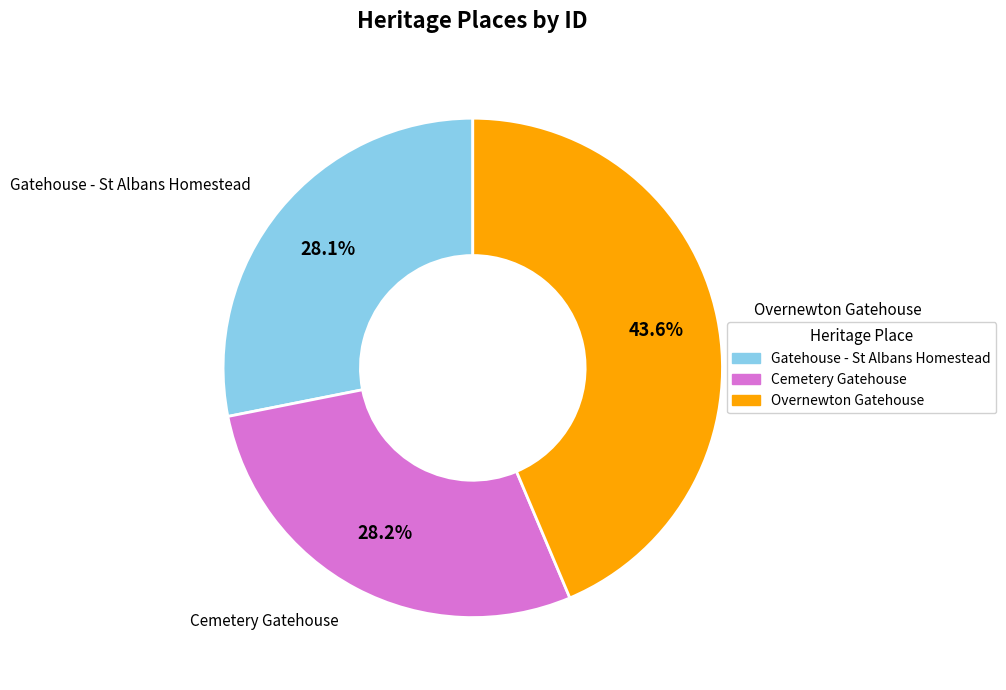

What is the ratio of the value at Gatehouse - St Albans Homestead to the value at Overnewton Gatehouse?

0.6